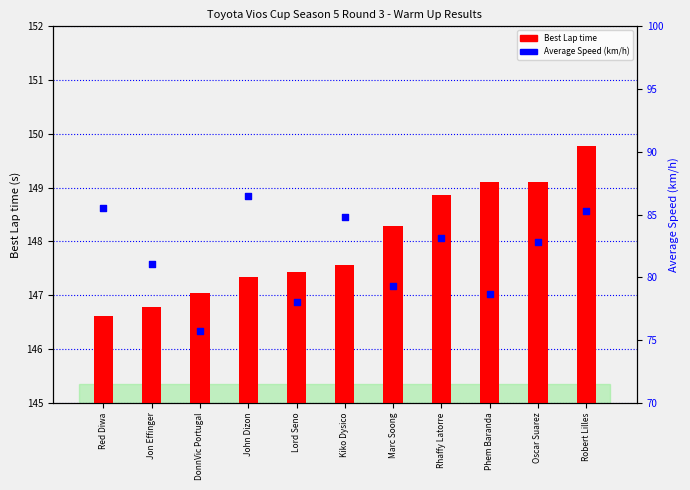

Which series contains the lowest Y value?

Average Speed